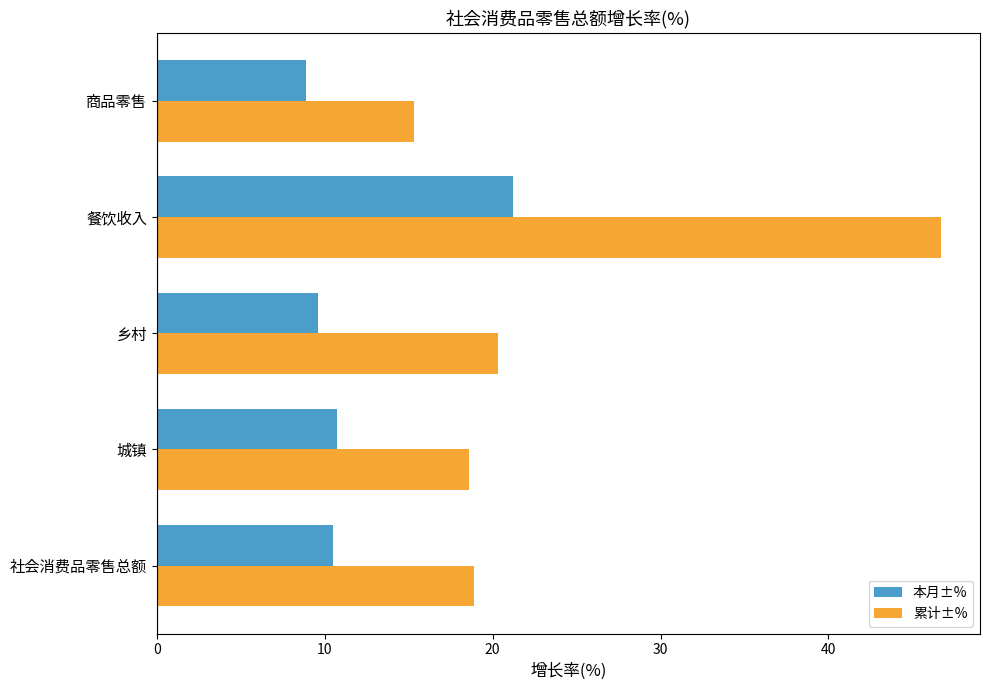

What is the approximate value of 本月±% at 餐饮收入?

21.2